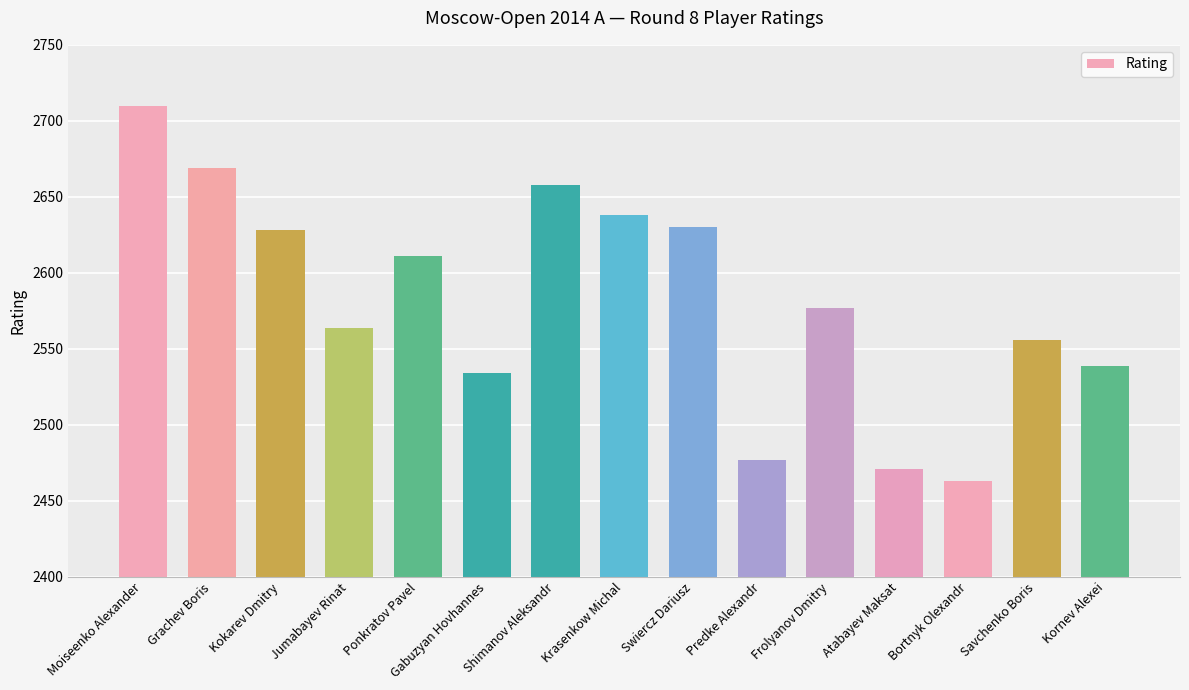

What is the sum of all values?

38725